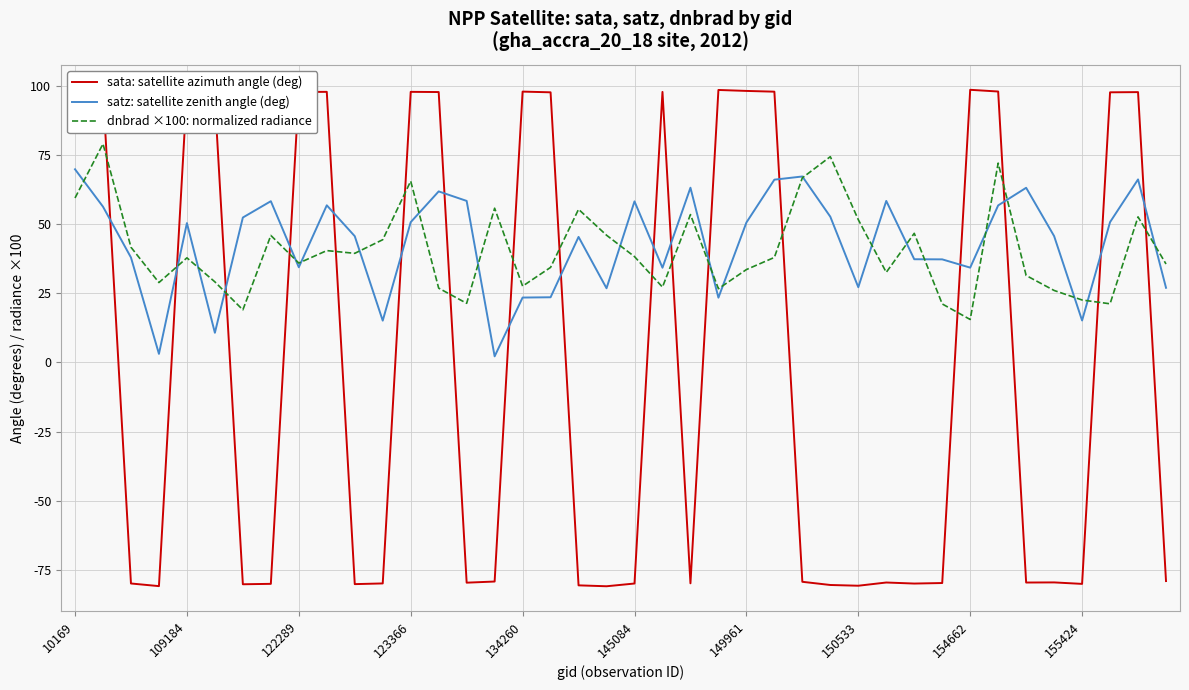

True or false: sata: satellite azimuth angle (deg) and satz: satellite zenith angle (deg) cross at least once.

True